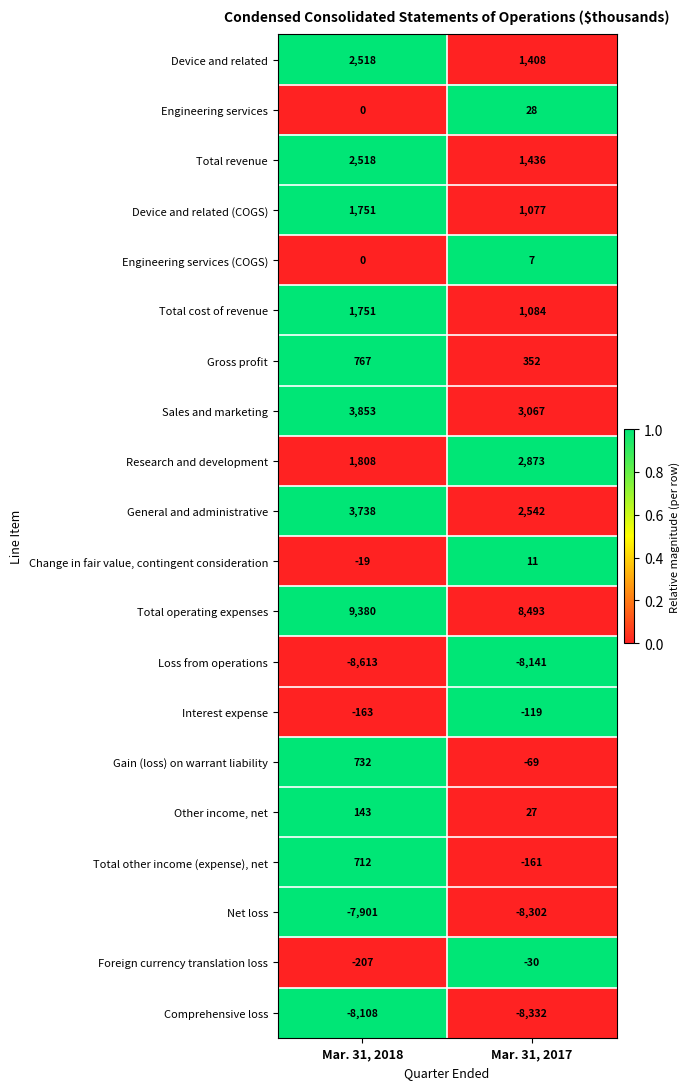

Is it true that Engineering services (COGS) equals 0 at Mar. 31, 2018?

True